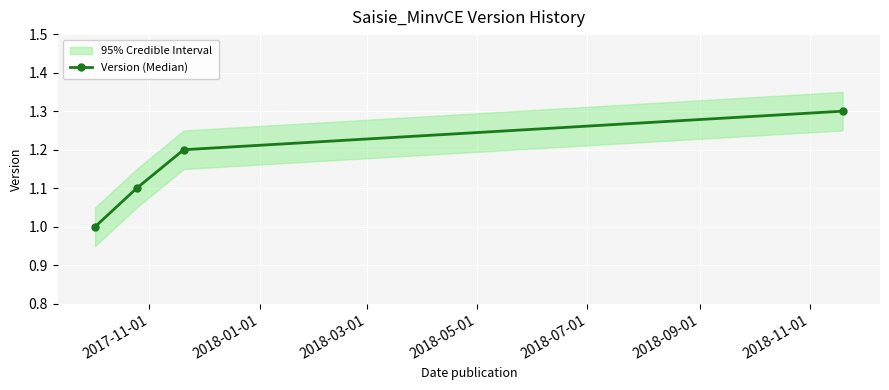

What is the difference between the maximum and minimum values?

0.3